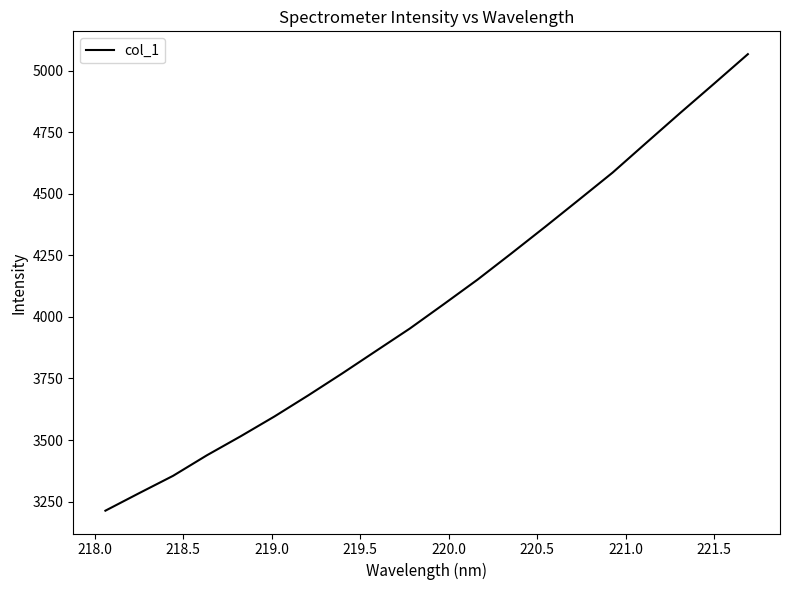

What is the difference between the maximum and minimum values?

1853.3